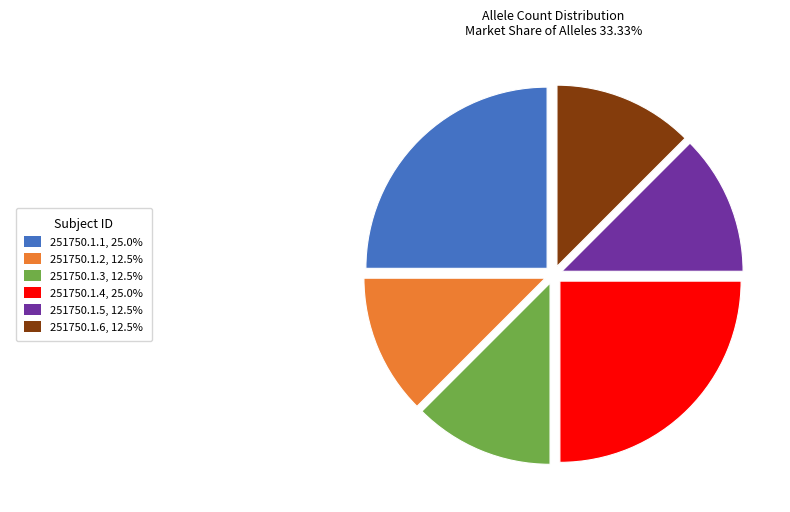

Is there a majority slice in this chart?

No